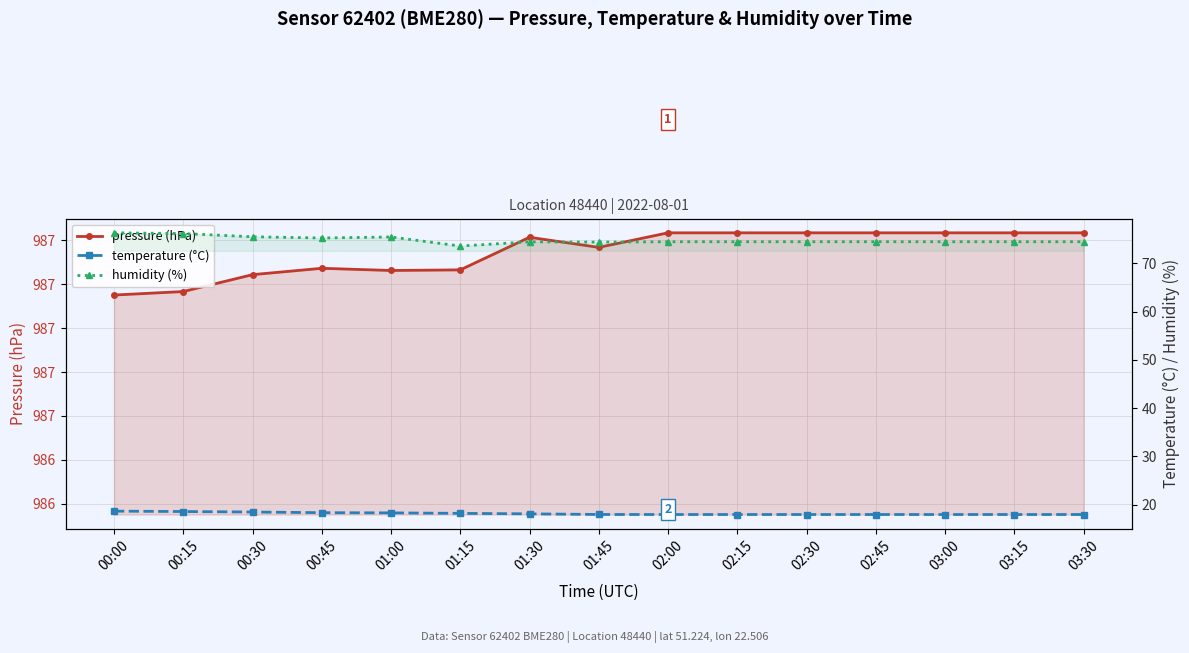

What is the difference between the maximum and minimum values in the pressure (hPa) series?

0.3